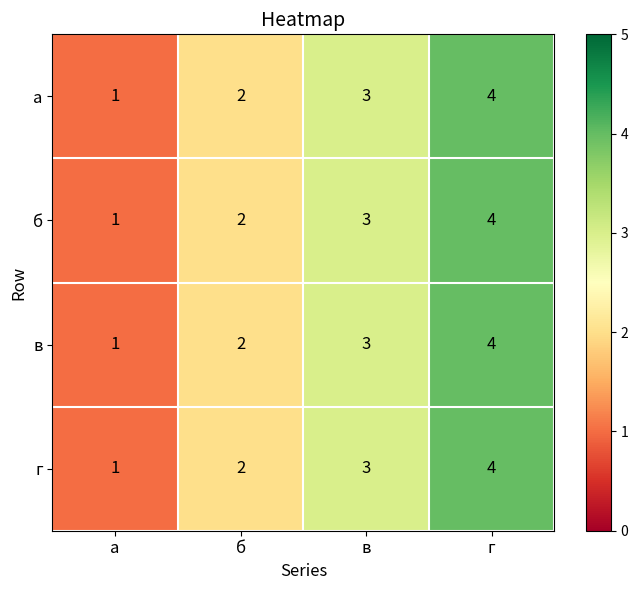

At which label is в closest to 2?

б